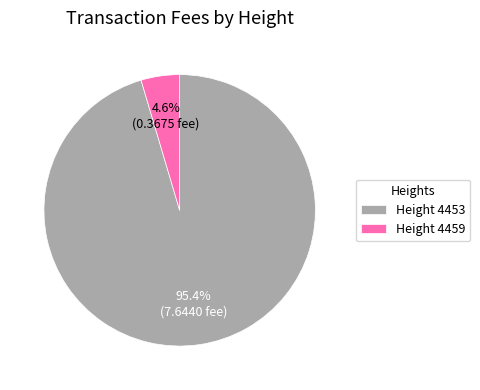

Which has a higher value, Height 4453 or Height 4459?

Height 4453